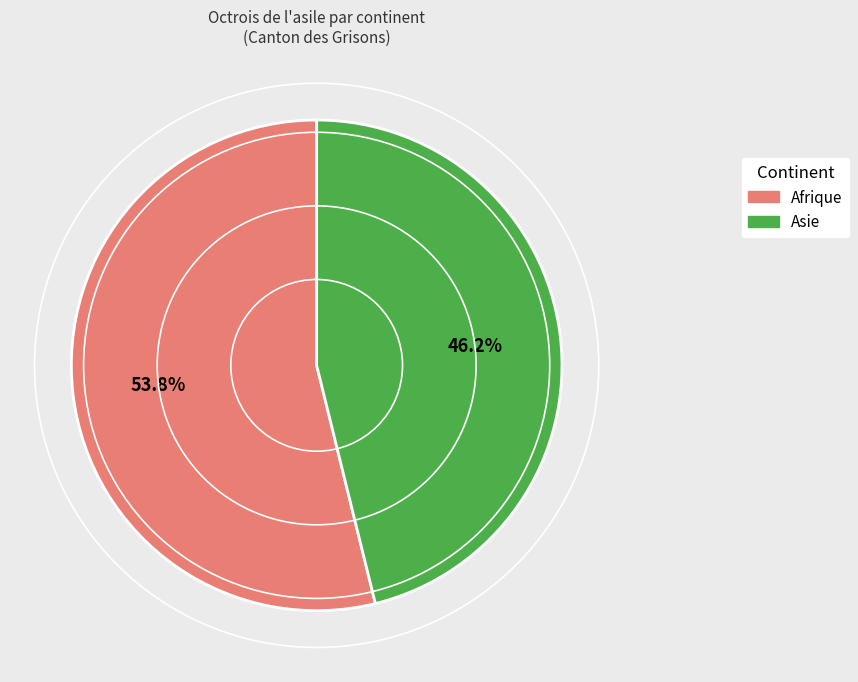

Is there a majority slice in this chart?

Yes